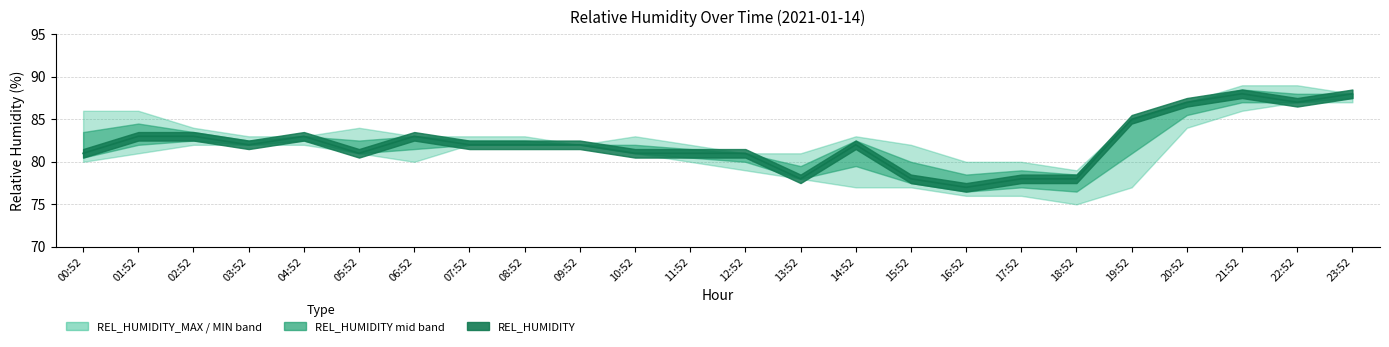

The REL_HUMIDITY series shows 82 at 07:52. True or false?

True